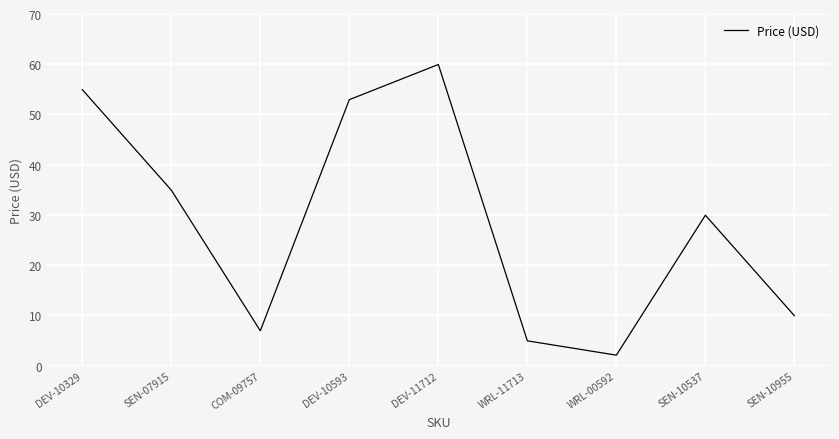

Which label corresponds to the largest value in the chart?

DEV-11712